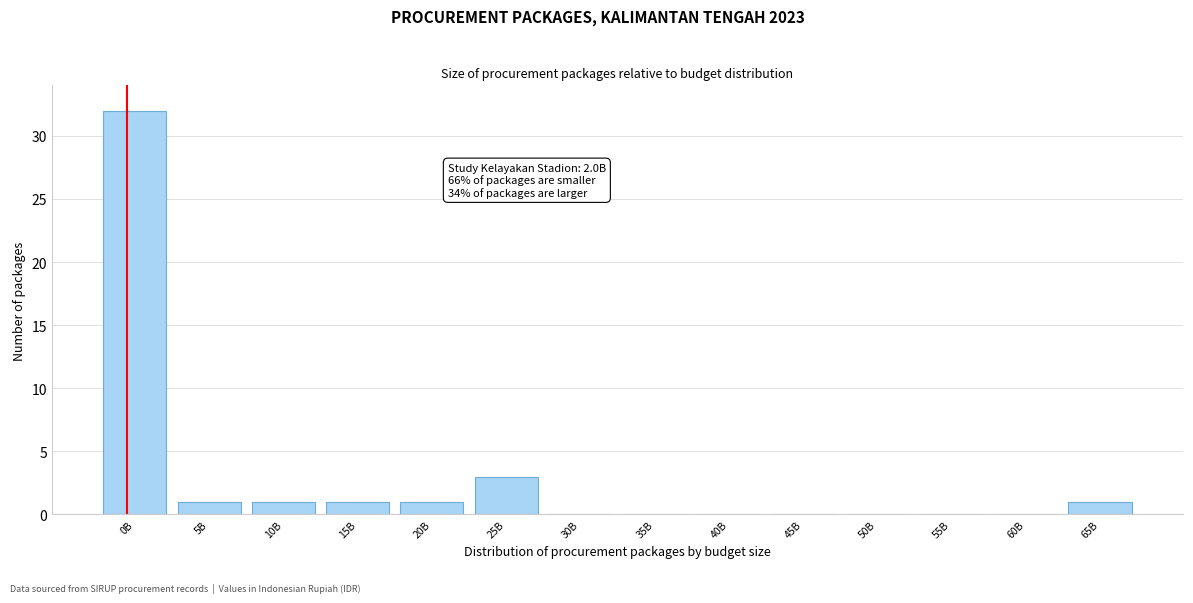

Reading left to right, list all the values displayed in this chart.

0B=32	5B=1	10B=1	15B=1	20B=1	25B=3	30B=0	35B=0	40B=0	45B=0	50B=0	55B=0	60B=0	65B=1